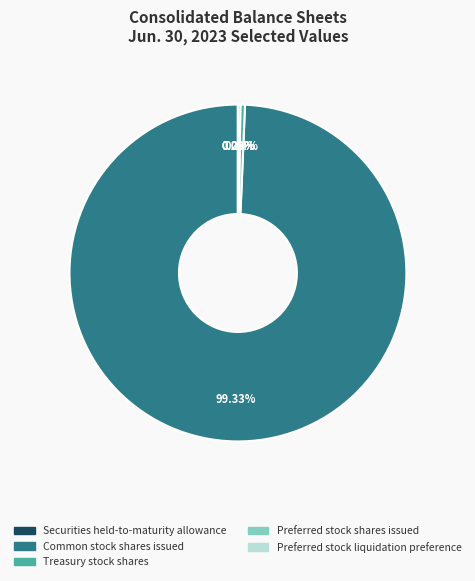

Which category has the biggest portion of the pie?

Common stock shares issued